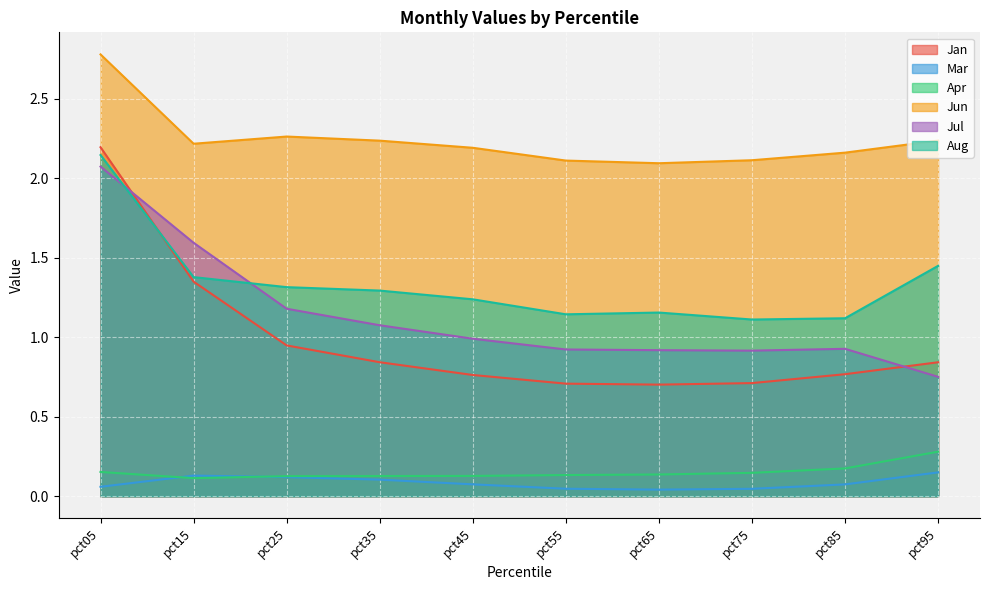

Which category has the lowest value in the Mar series?

pct65